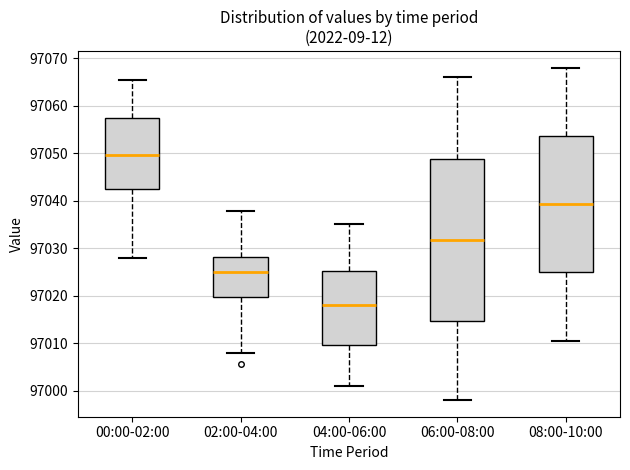

Which box is the tallest, from its lower edge to its upper edge?

06:00-08:00